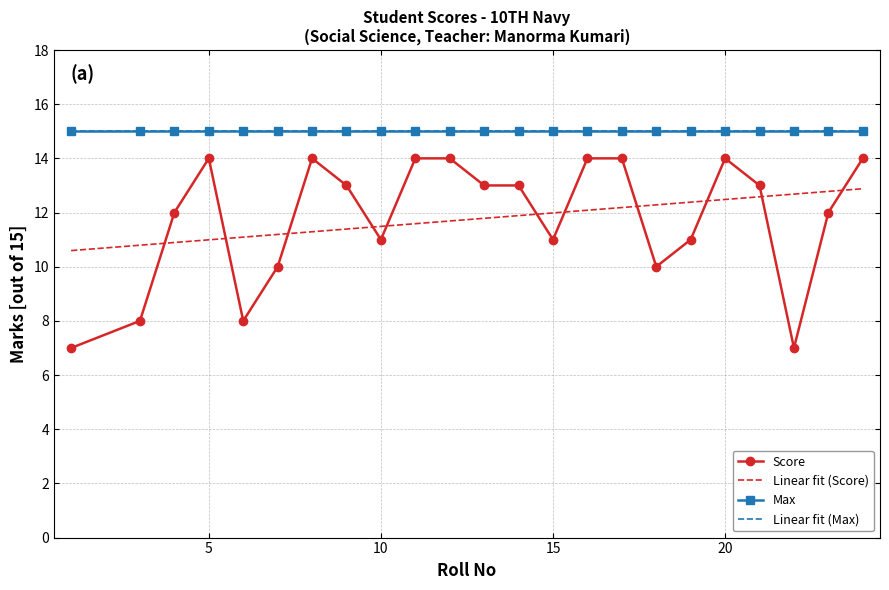

True or false: Score and Max cross at least once.

False